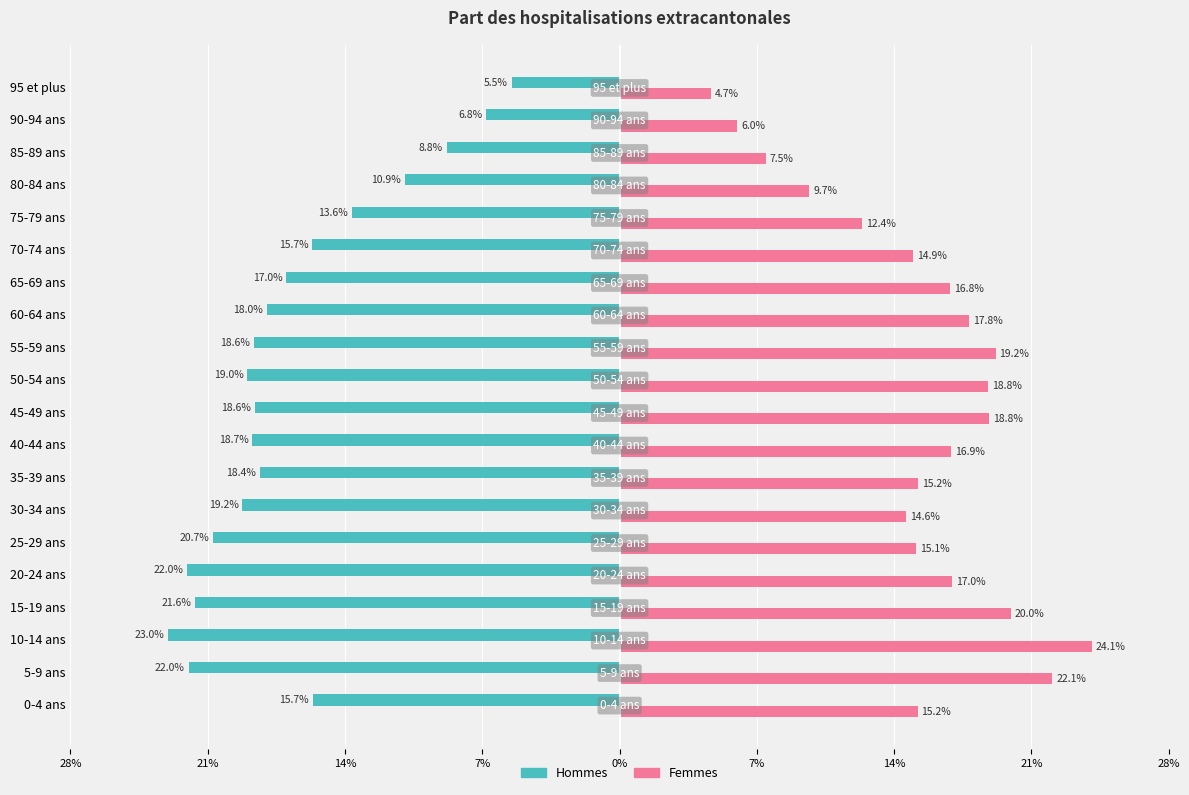

Rank the series by their maximum value, from highest to lowest.

Femmes, Hommes